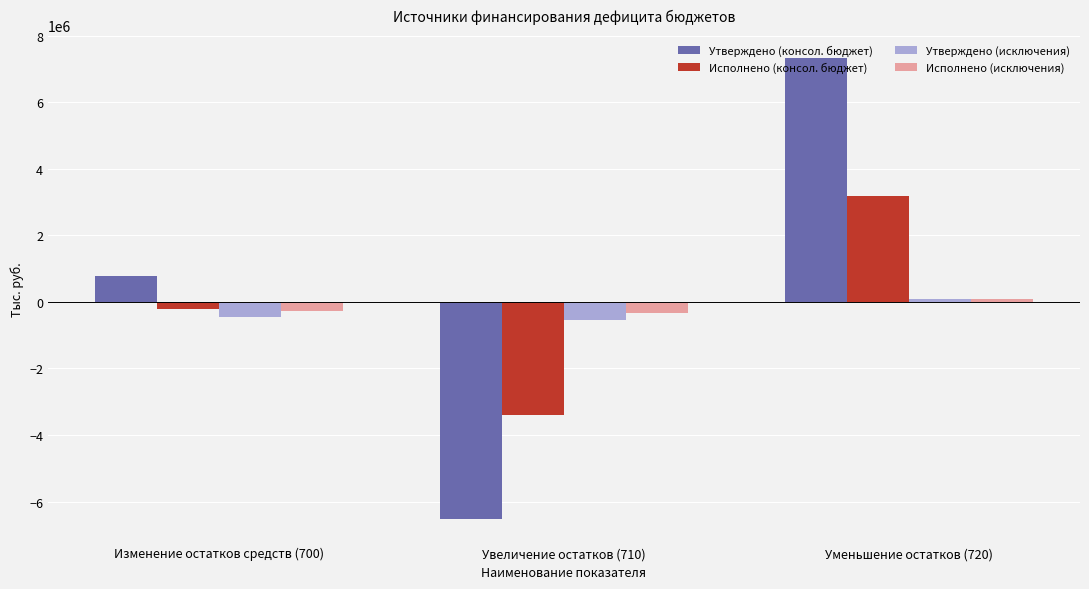

The Утверждено (консол. бюджет) series shows 7321979.8 at Уменьшение остатков (720). True or false?

True